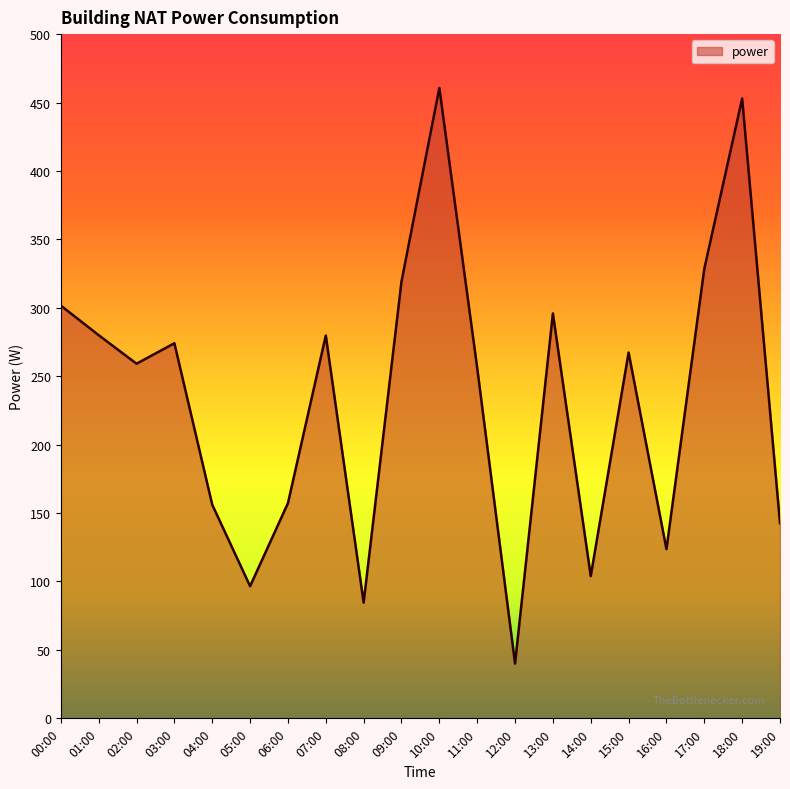

Which label corresponds to the smallest value in the chart?

12:00